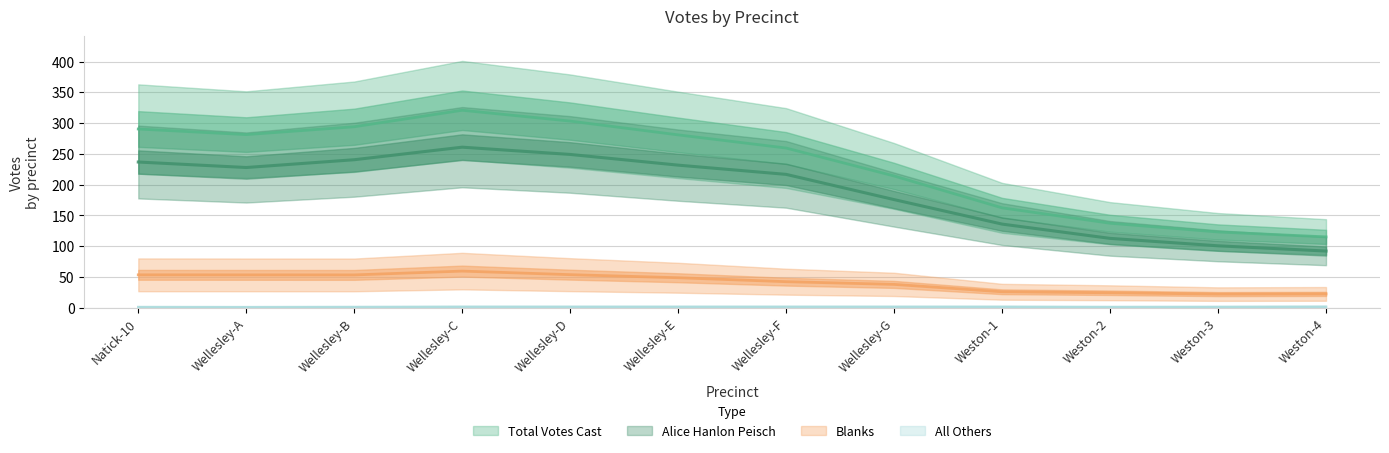

Rank the series at Weston-2 from highest to lowest value.

Total Votes Cast, Alice Hanlon Peisch, Blanks, All Others